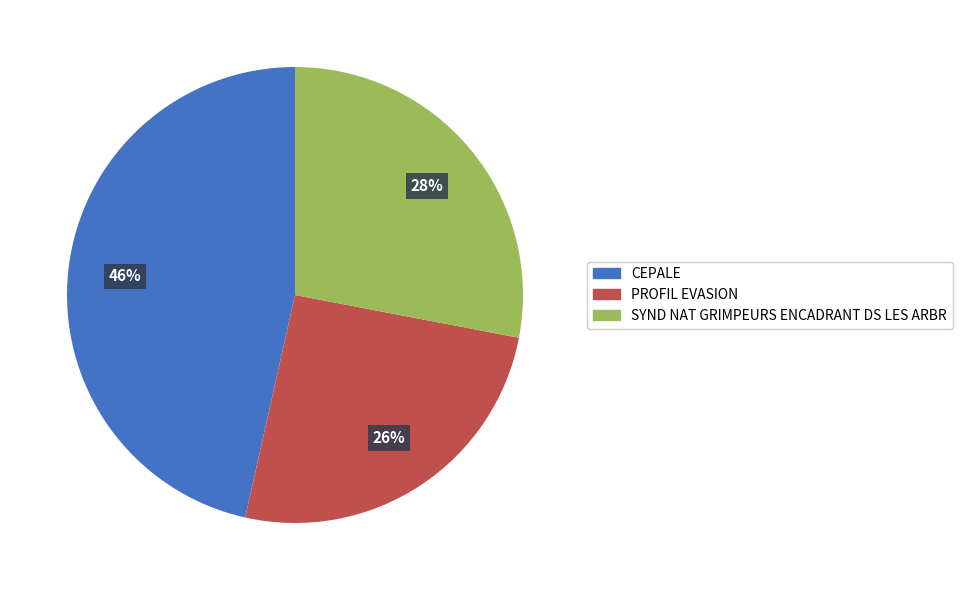

How many segments does this pie chart have?

3